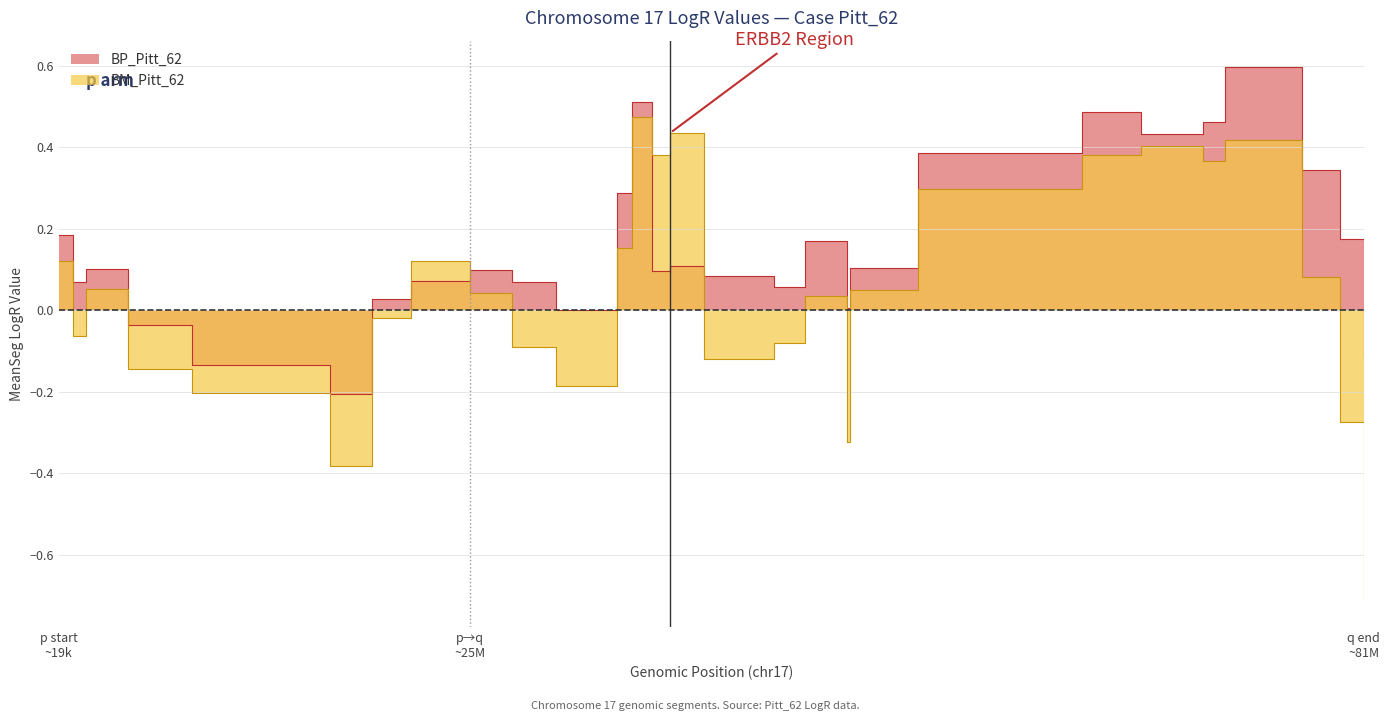

Which series ends up on top after the final intersection of BM_Pitt_62 and BP_Pitt_62?

BP_Pitt_62